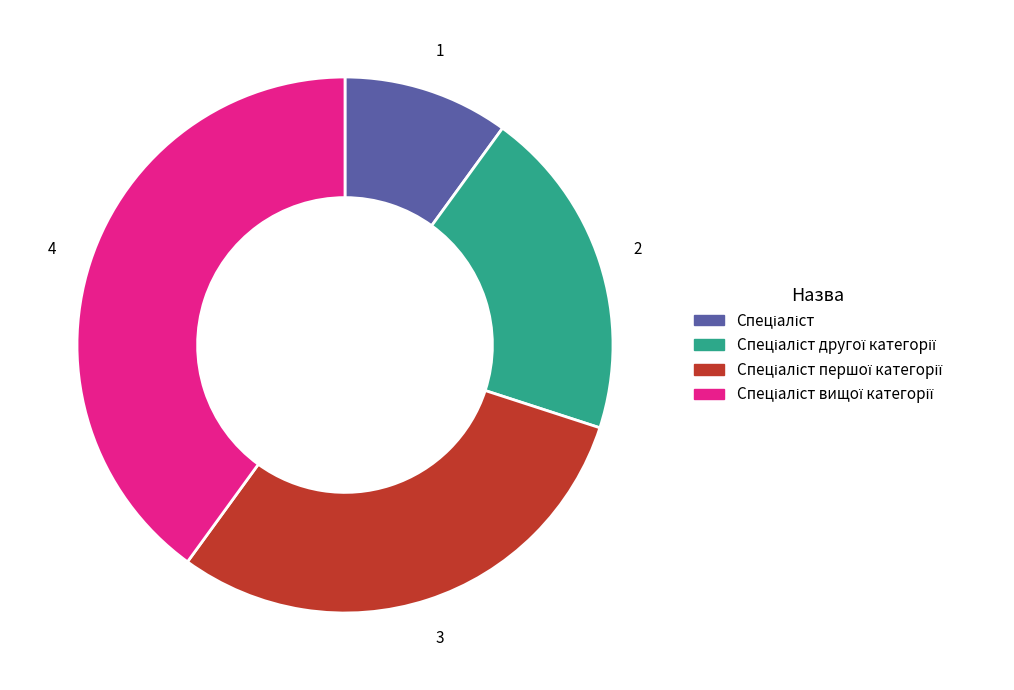

Is there any slice that represents more than half of the pie?

No